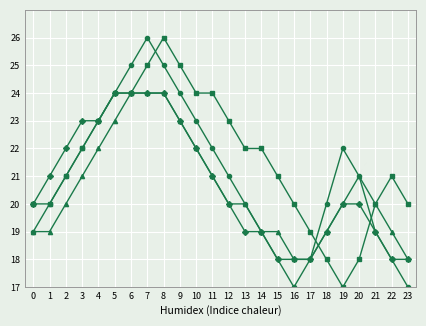

What is the total value across all series at 16?

73